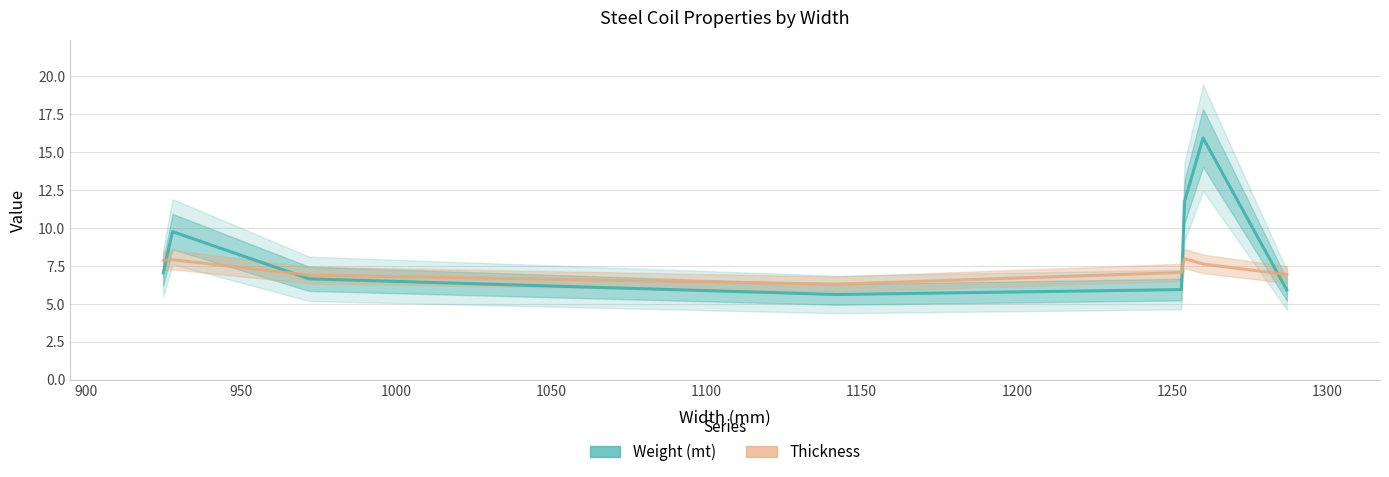

What is the difference between the maximum and minimum values in the Thickness (×3.5) series?

1.7